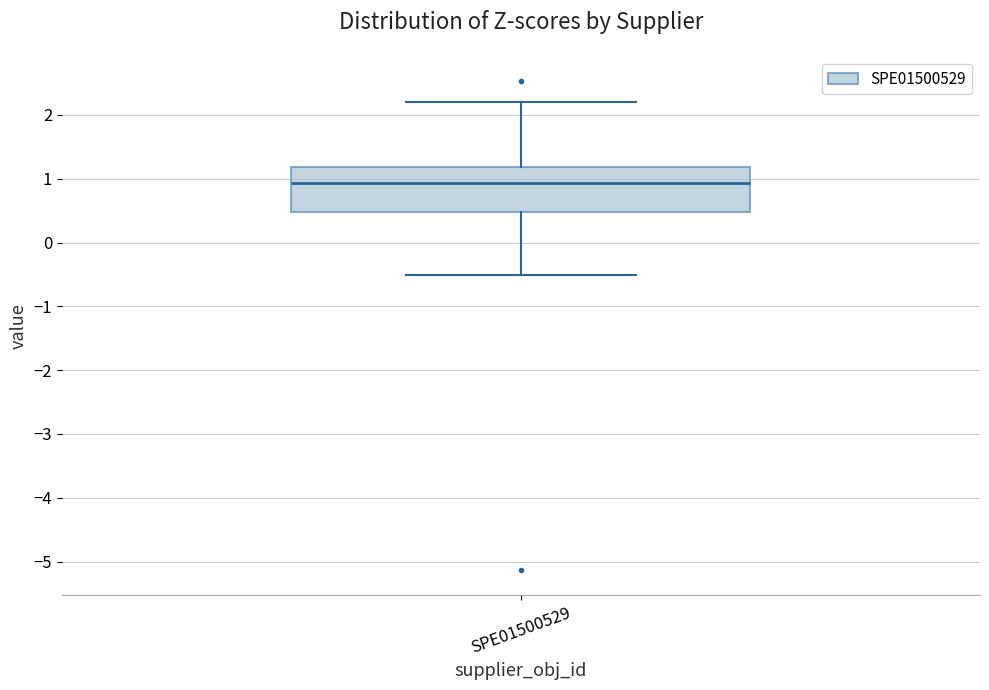

Where does the lower whisker of the box for SPE01500529 end on the y-axis? The values are not printed on the chart, so give them approximately, as read against the axis.

-0.5